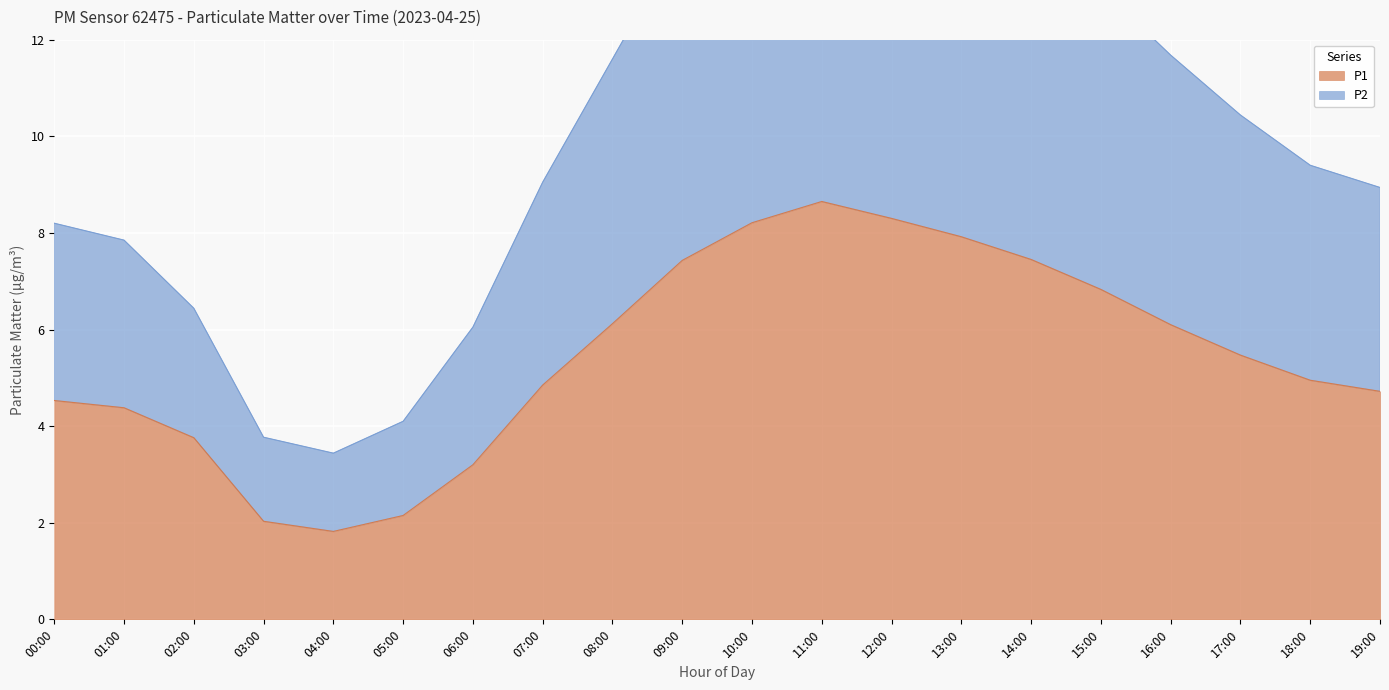

Reading left to right, extract all data points from this chart.

P1: 4.5	4.4	3.8	2.0	1.8	2.1	3.2	4.8	6.1	7.4	8.2	8.7	8.3	7.9	7.5	6.8	6.1	5.5	5.0	4.7
P2: 8.2	7.8	6.4	3.8	3.4	4.1	6.1	9.1	11.6	14.1	15.7	16.6	15.9	15.2	14.3	13.1	11.7	10.4	9.4	8.9